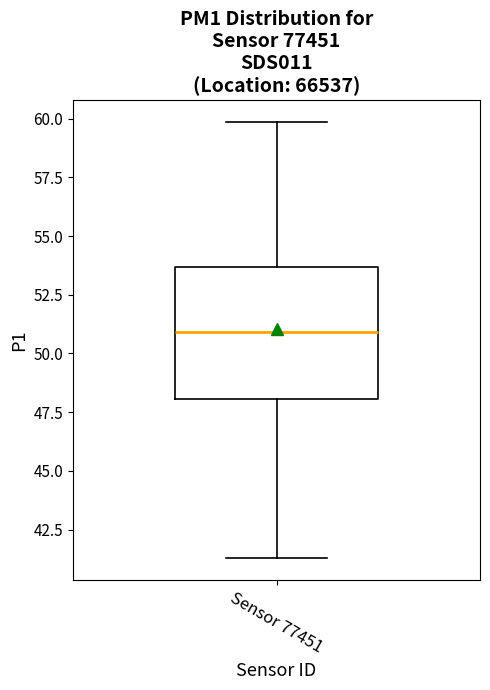

Where is the upper edge of the box for Sensor 77451 on the y-axis? The values are not printed on the chart, so give them approximately, as read against the axis.

53.5